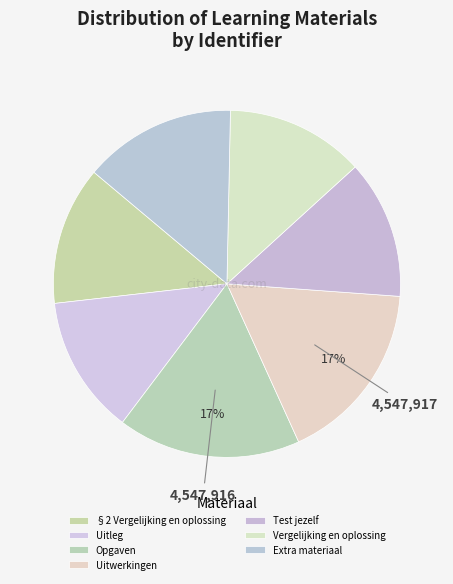

To the nearest percent, what is the combined percentage of Opgaven and Uitwerkingen?

34%